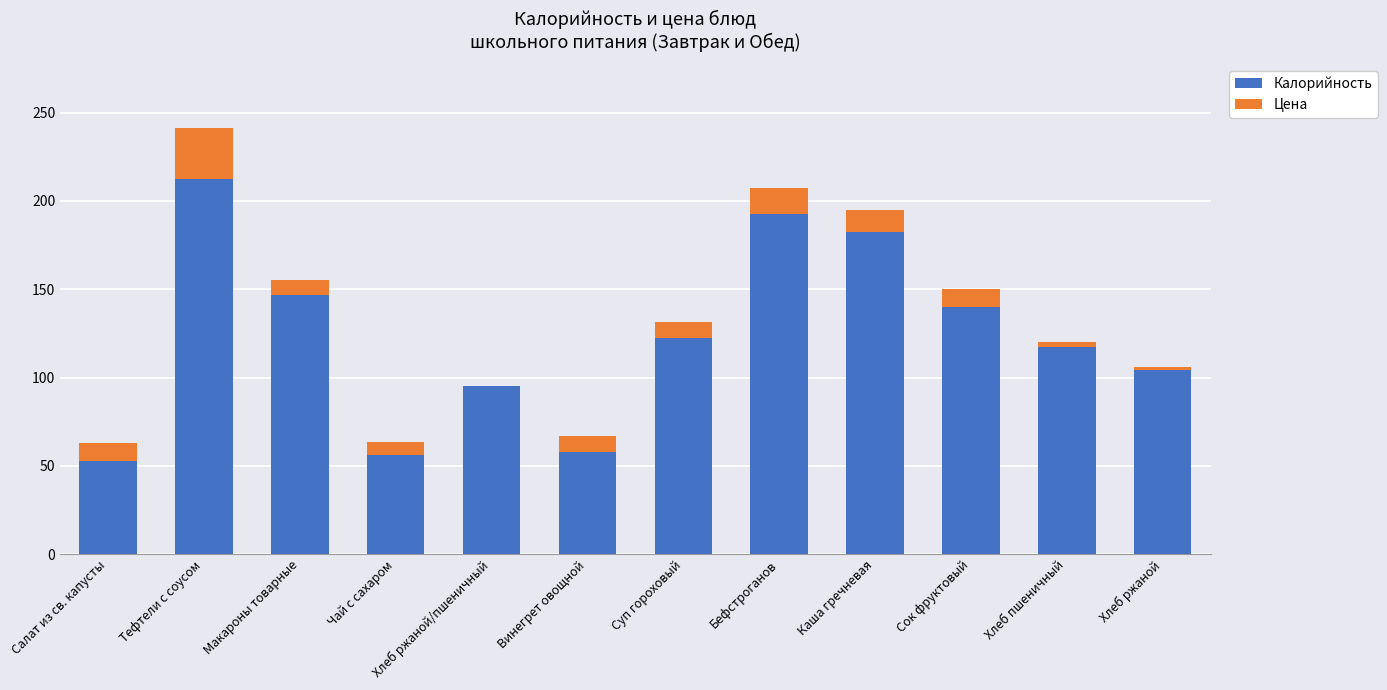

The Калорийность series shows 341.0 at Бефстроганов. True or false?

False